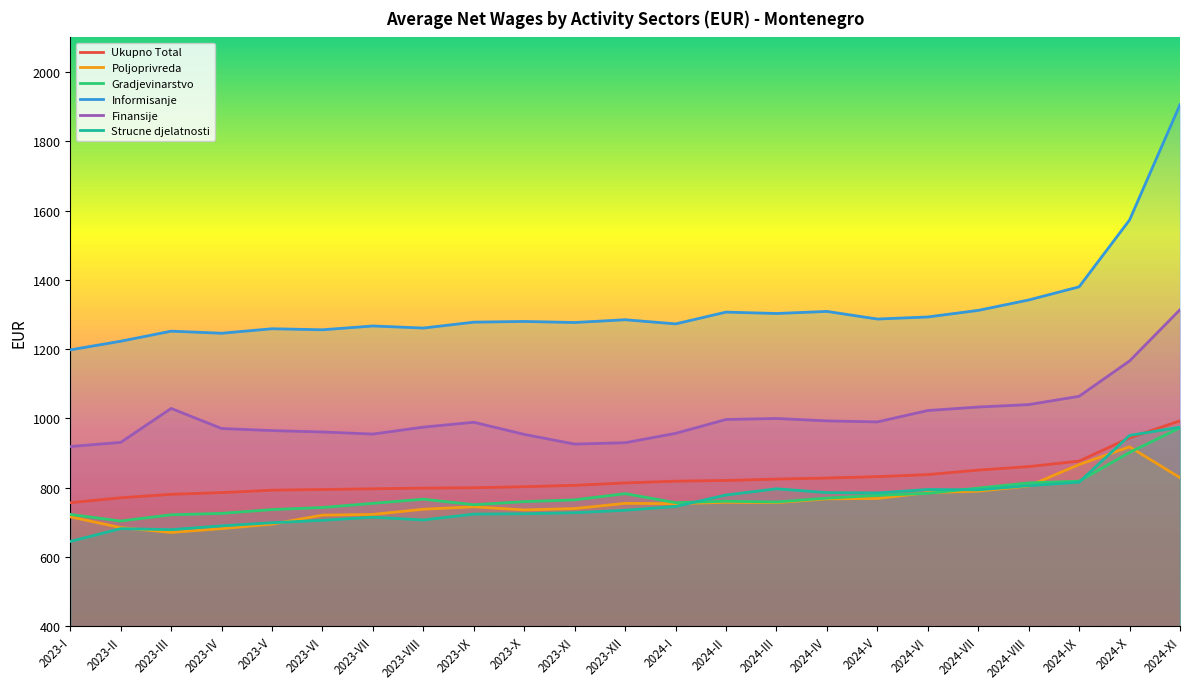

Reading left to right, extract all data points from this chart.

Ukupno Total: 2023-I=757	2023-II=771	2023-III=781	2023-IV=786	2023-V=793	2023-VI=795	2023-VII=797	2023-VIII=799	2023-IX=800	2023-X=803	2023-XI=807	2023-XII=814	2024-I=819	2024-II=821	2024-III=825	2024-IV=828	2024-V=832	2024-VI=838	2024-VII=851	2024-VIII=861	2024-IX=877	2024-X=944	2024-XI=993
Poljoprivreda: 2023-I=716	2023-II=685	2023-III=671	2023-IV=682	2023-V=695	2023-VI=721	2023-VII=723	2023-VIII=738	2023-IX=745	2023-X=736	2023-XI=740	2023-XII=755	2024-I=754	2024-II=758	2024-III=757	2024-IV=768	2024-V=769	2024-VI=786	2024-VII=790	2024-VIII=805	2024-IX=867	2024-X=918	2024-XI=829
Gradjevinarstvo: 2023-I=723	2023-II=704	2023-III=722	2023-IV=726	2023-V=737	2023-VI=743	2023-VII=755	2023-VIII=767	2023-IX=751	2023-X=760	2023-XI=765	2023-XII=783	2024-I=757	2024-II=761	2024-III=759	2024-IV=770	2024-V=778	2024-VI=784	2024-VII=799	2024-VIII=814	2024-IX=819	2024-X=902	2024-XI=973
Informisanje: 2023-I=1198	2023-II=1223	2023-III=1252	2023-IV=1246	2023-V=1259	2023-VI=1256	2023-VII=1267	2023-VIII=1261	2023-IX=1278	2023-X=1280	2023-XI=1277	2023-XII=1285	2024-I=1273	2024-II=1307	2024-III=1303	2024-IV=1309	2024-V=1287	2024-VI=1293	2024-VII=1312	2024-VIII=1342	2024-IX=1380	2024-X=1573	2024-XI=1906
Finansije: 2023-I=919	2023-II=931	2023-III=1029	2023-IV=971	2023-V=965	2023-VI=961	2023-VII=955	2023-VIII=975	2023-IX=989	2023-X=954	2023-XI=926	2023-XII=930	2024-I=957	2024-II=997	2024-III=1000	2024-IV=993	2024-V=990	2024-VI=1023	2024-VII=1033	2024-VIII=1040	2024-IX=1064	2024-X=1166	2024-XI=1314
Strucne djelatnosti: 2023-I=645	2023-II=682	2023-III=679	2023-IV=690	2023-V=699	2023-VI=706	2023-VII=715	2023-VIII=707	2023-IX=724	2023-X=725	2023-XI=728	2023-XII=735	2024-I=746	2024-II=779	2024-III=797	2024-IV=786	2024-V=785	2024-VI=795	2024-VII=794	2024-VIII=806	2024-IX=816	2024-X=951	2024-XI=975